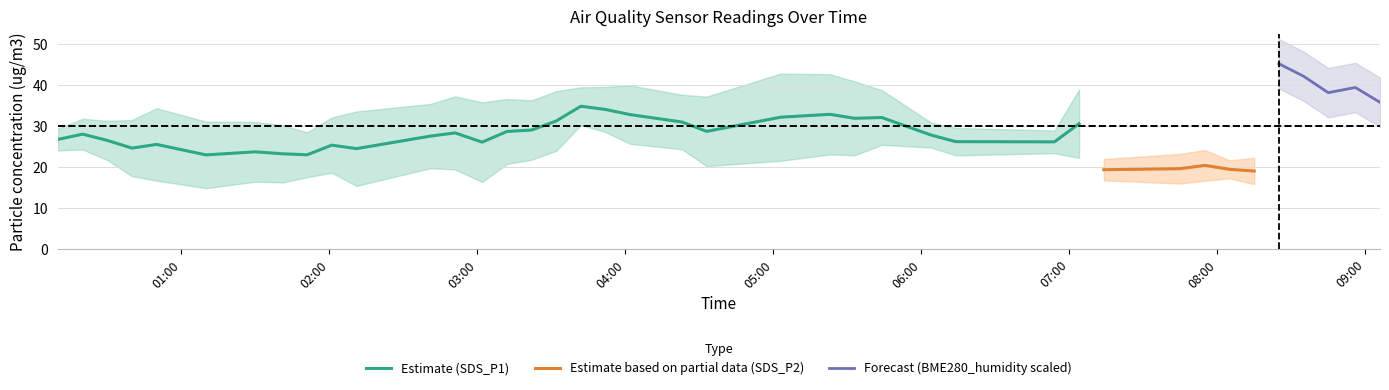

What is the lowest value of the Estimate (SDS_P1) series?

23.0